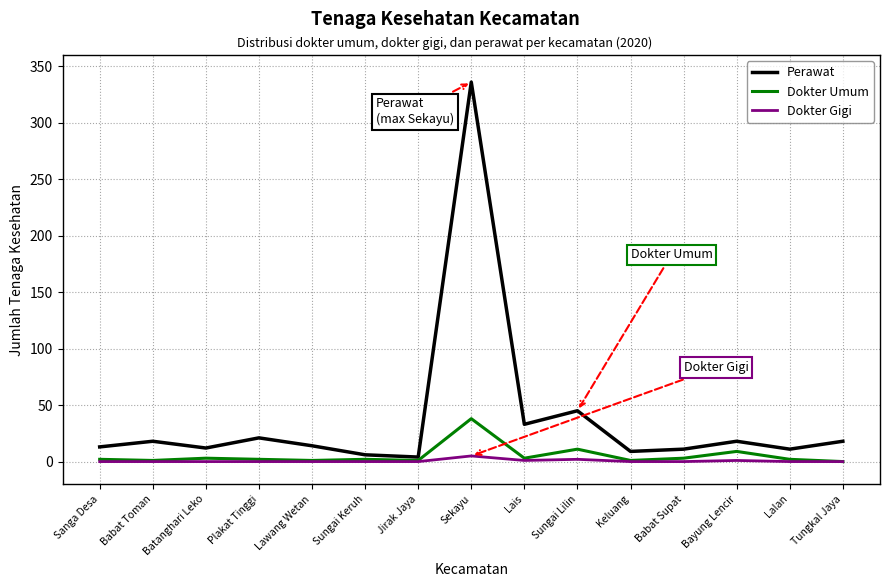

Which series has the largest total across all categories?

Perawat